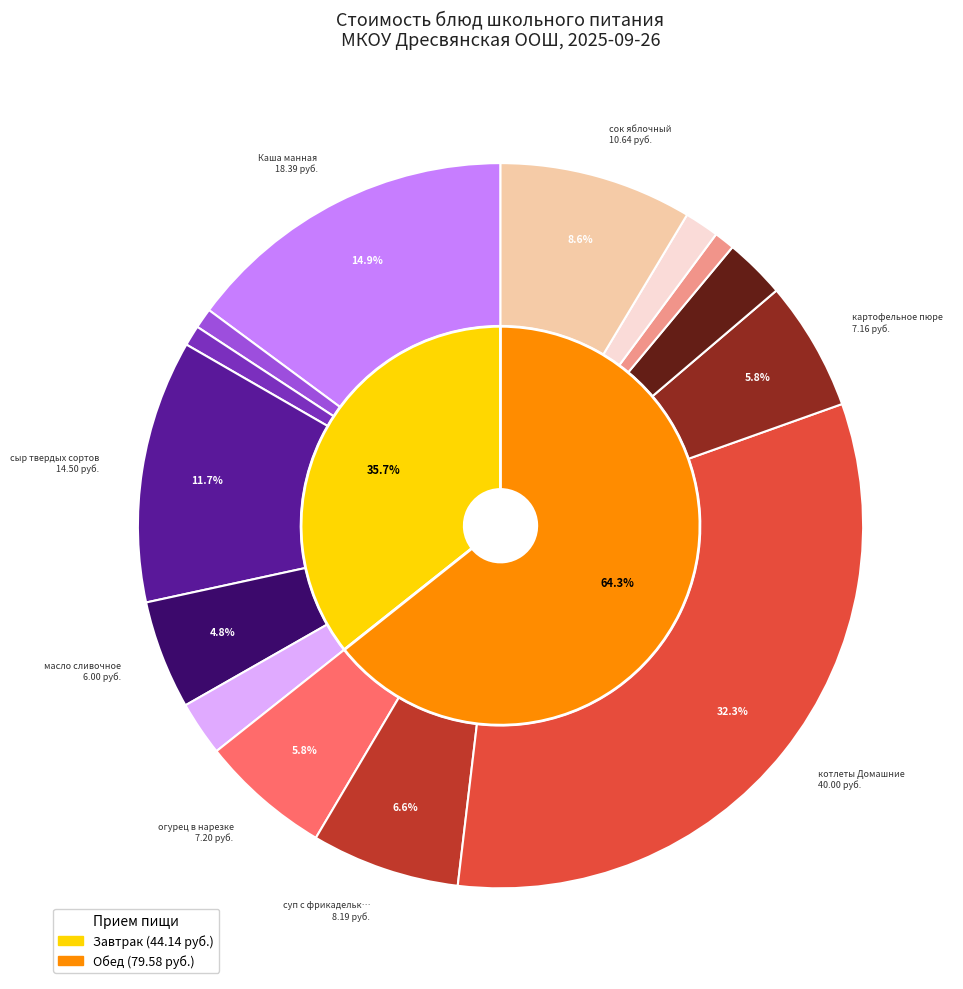

Which slice is the smallest?

чай с сахаром